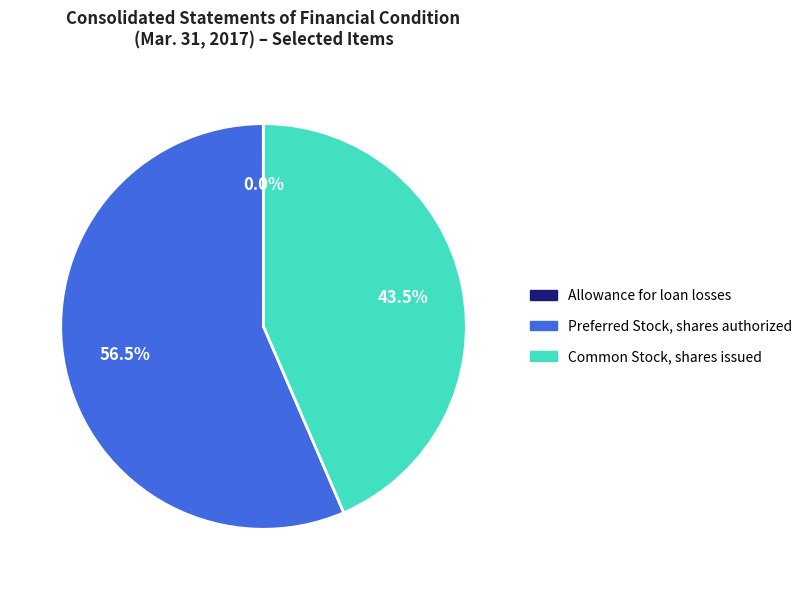

What is the total percentage of Preferred Stock, shares authorized and Common Stock, shares issued?

100.0%